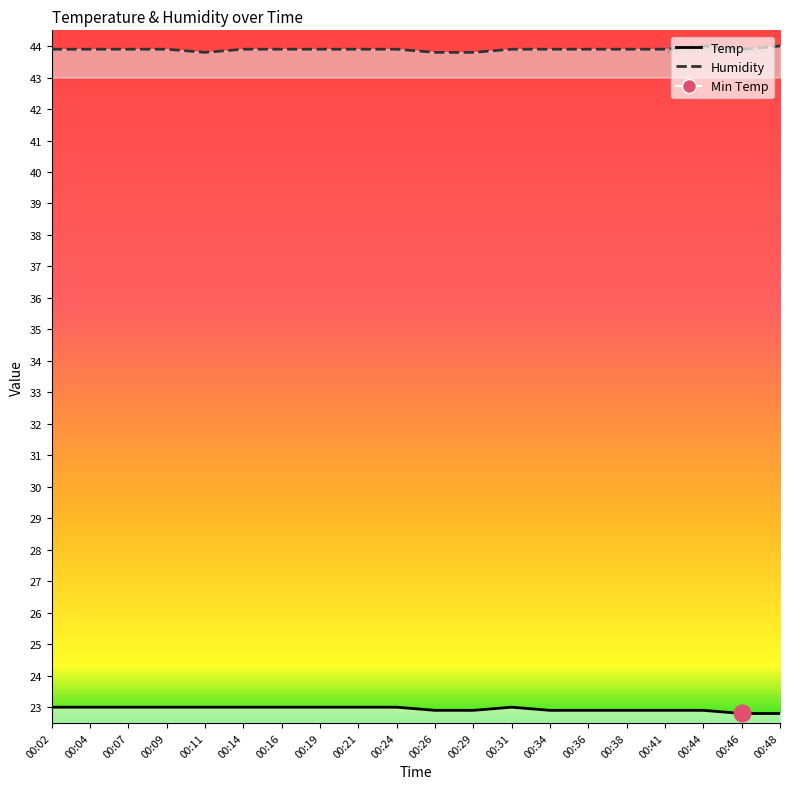

What is the sum of the Temp values at 00:02 and 00:26?

45.9